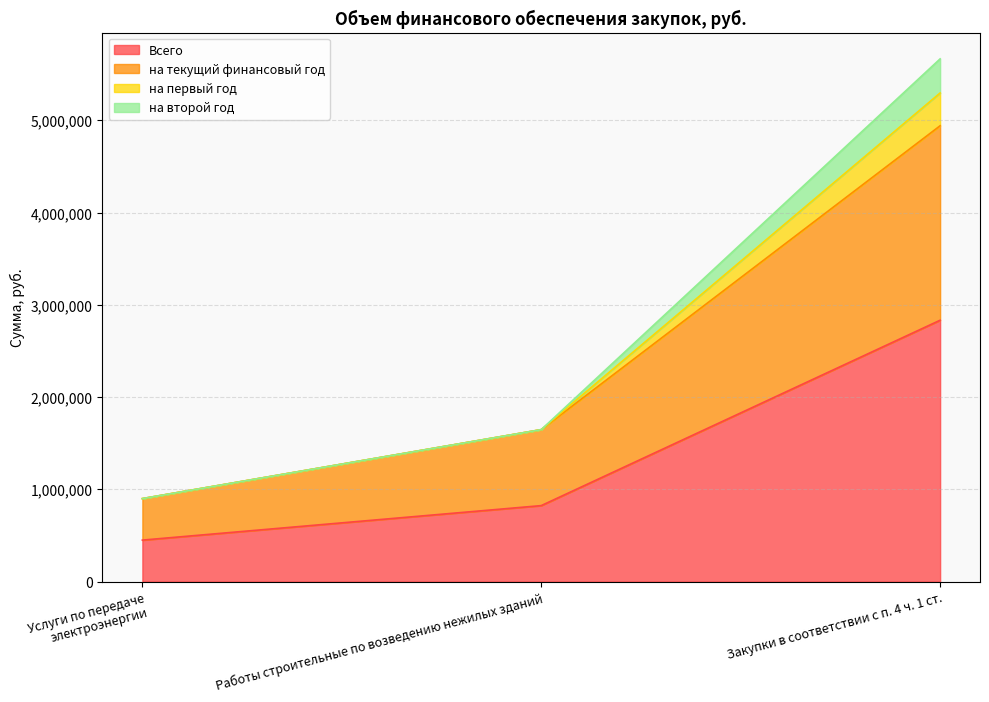

What is the label of the 3rd point from the left?

Закупки в соответствии с п. 4 ч. 1 ст.